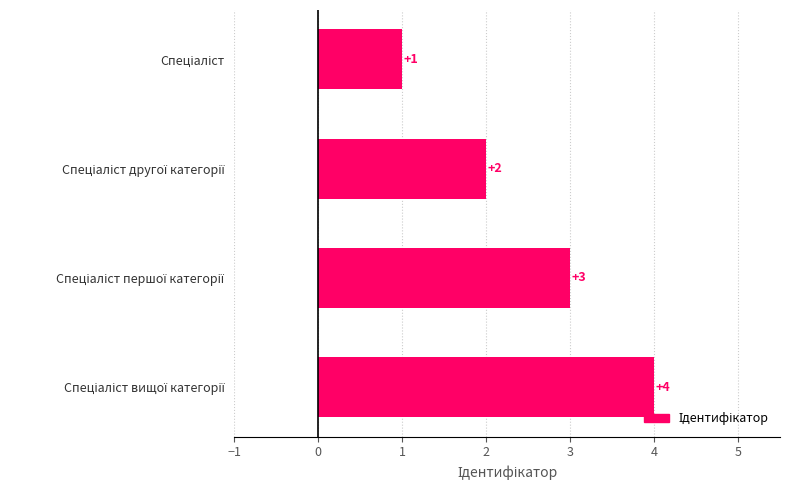

What is the smallest value displayed?

1